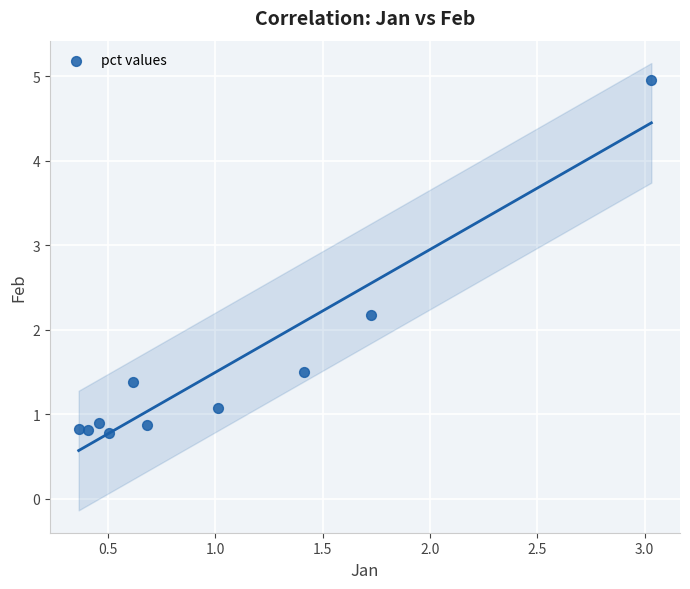

What Y value in the scatter plot is closest to 2?

2.2